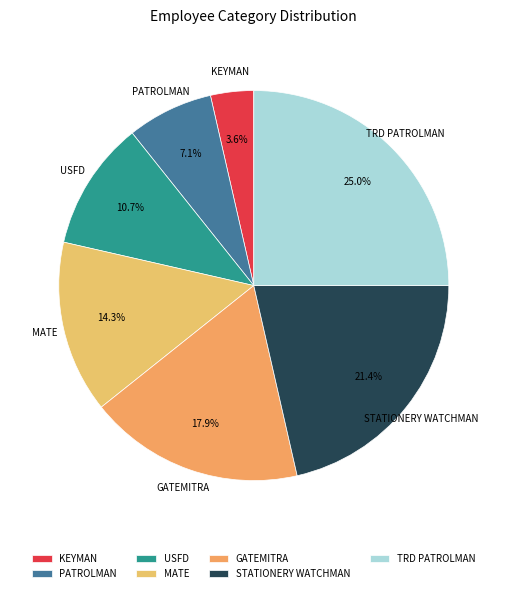

Does USFD represent more than half of the total?

No